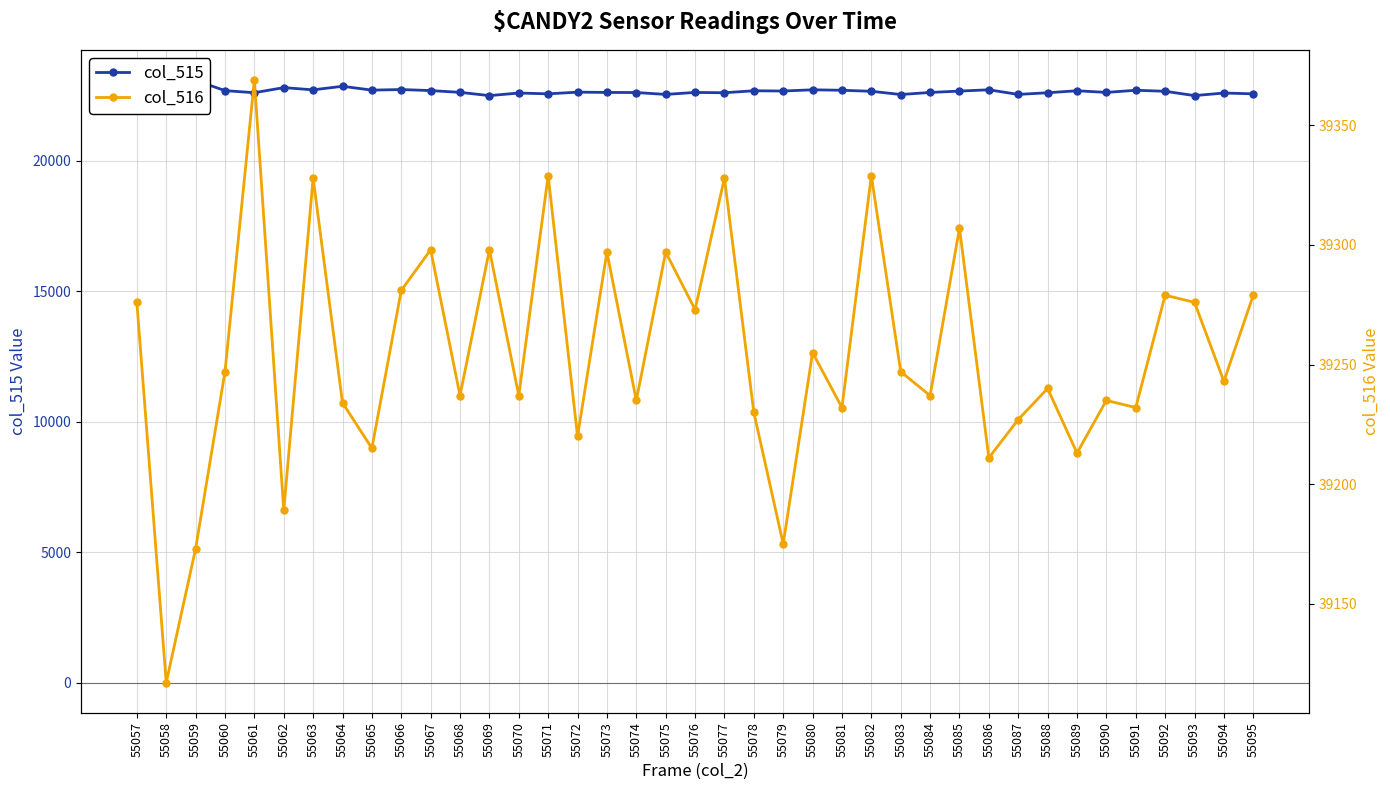

What is the sum of all col_516 values?

1530925